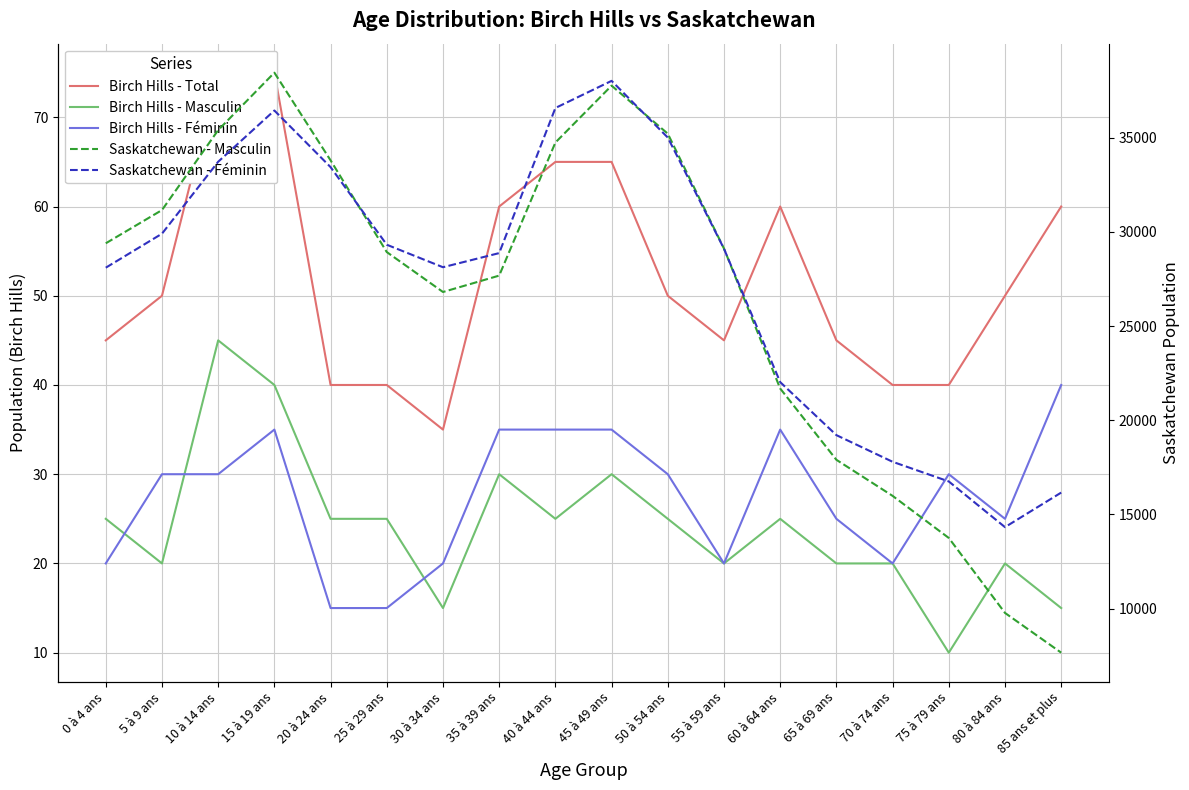

What position from the right is 15 à 19 ans?

15